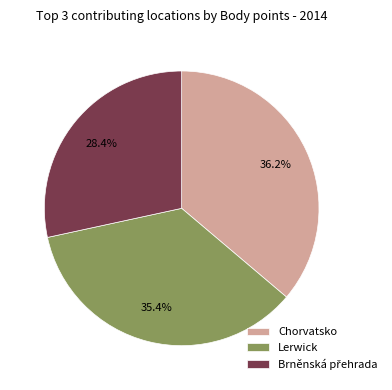

Does any single category account for the majority?

No